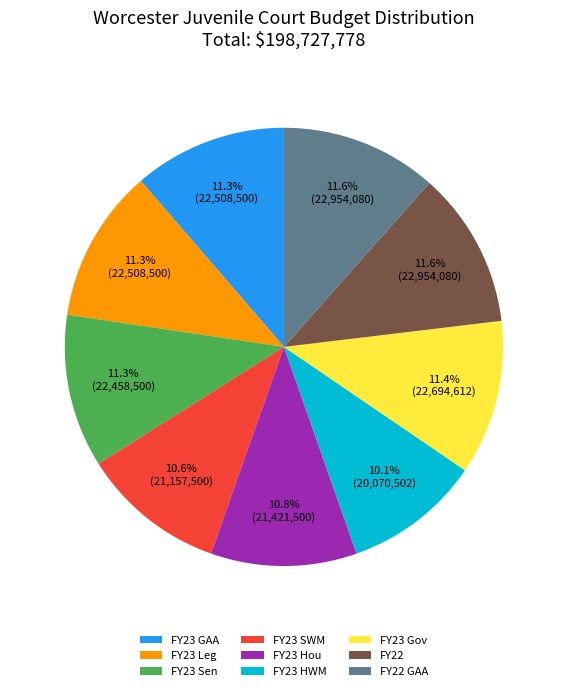

To the nearest percent, what is the average slice percentage?

11%